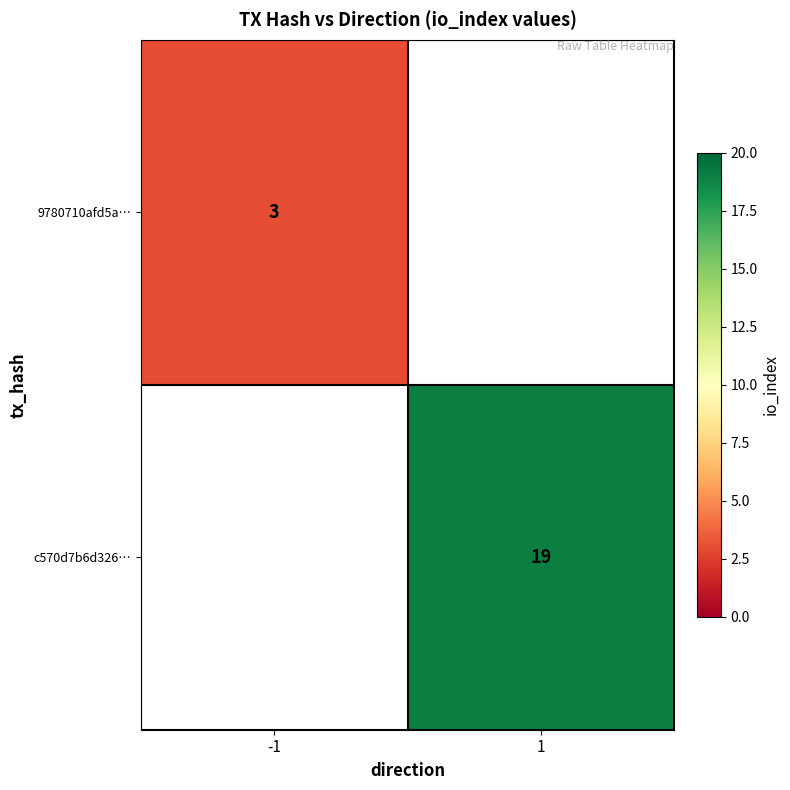

The 9780710afd5a… series shows 5 at -1. True or false?

False